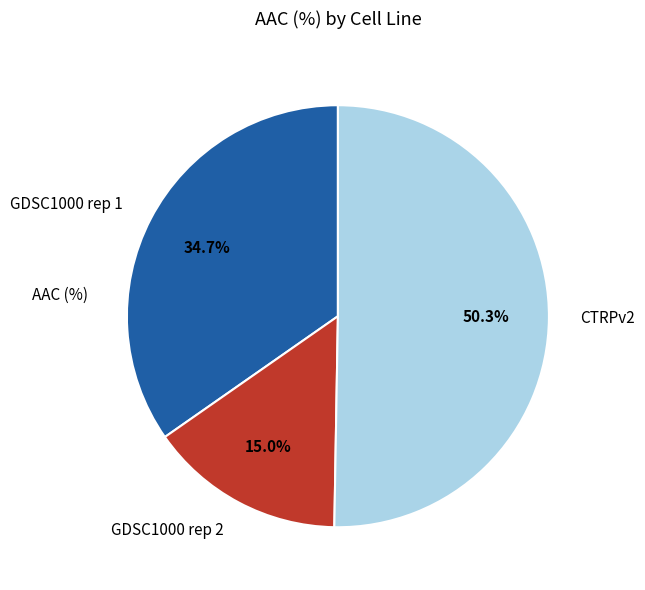

How much of the chart is everything except GDSC1000 rep 1?

65.3%